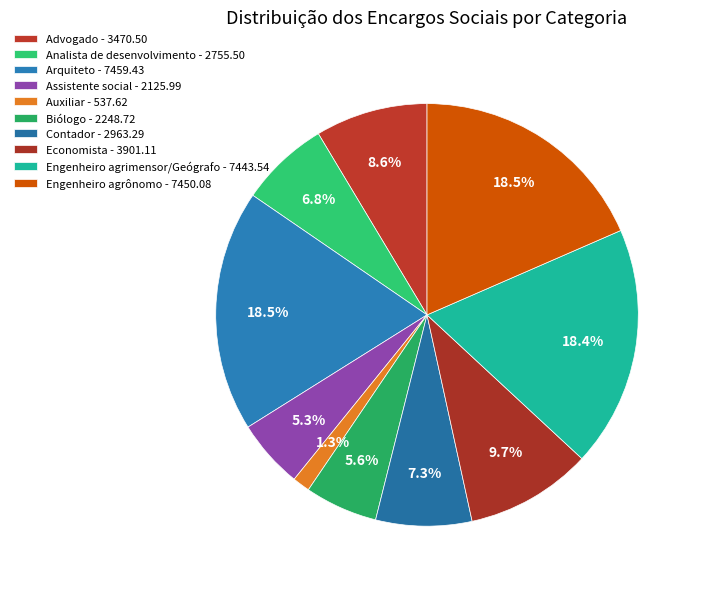

The Biólogo slice represents 6% of the pie. True or false?

True